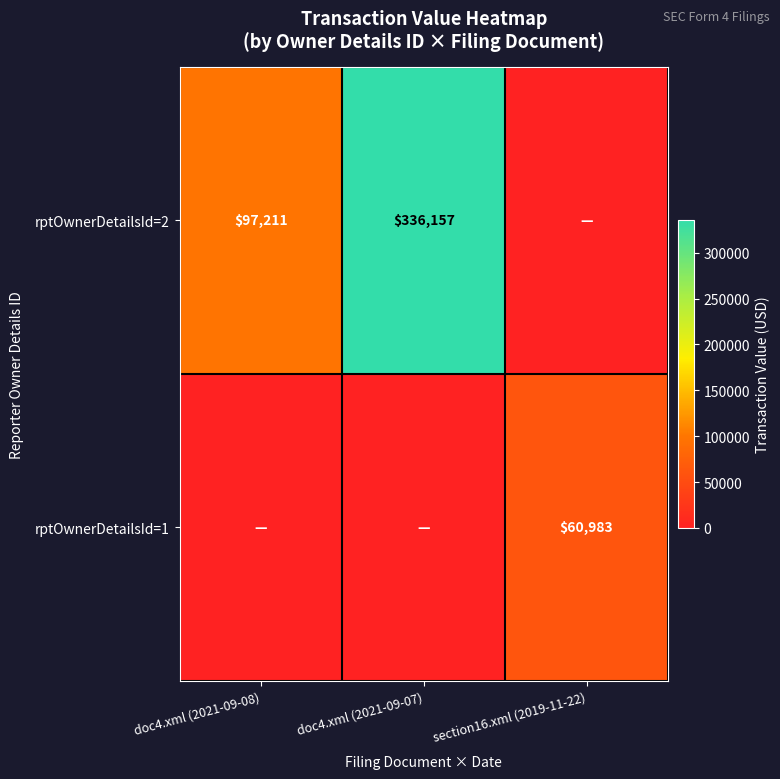

The rptOwnerDetailsId=1 series shows 60983 at section16.xml (2019-11-22). True or false?

True